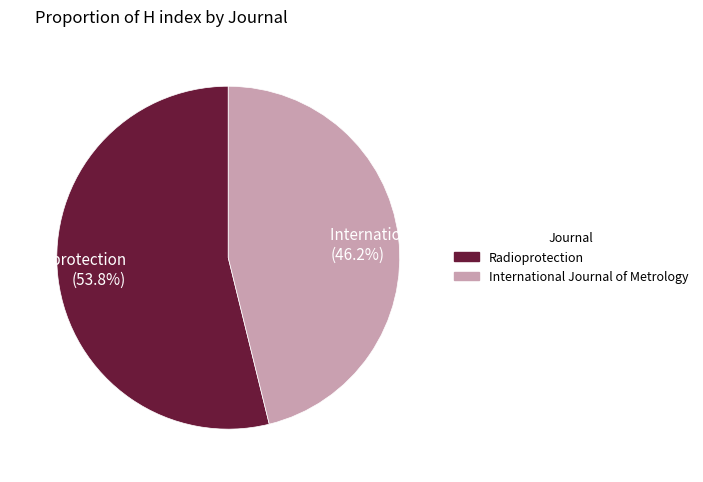

Between Radioprotection (53.8%) and International Journal of Metrology (46.2%), which is larger?

Radioprotection (53.8%)